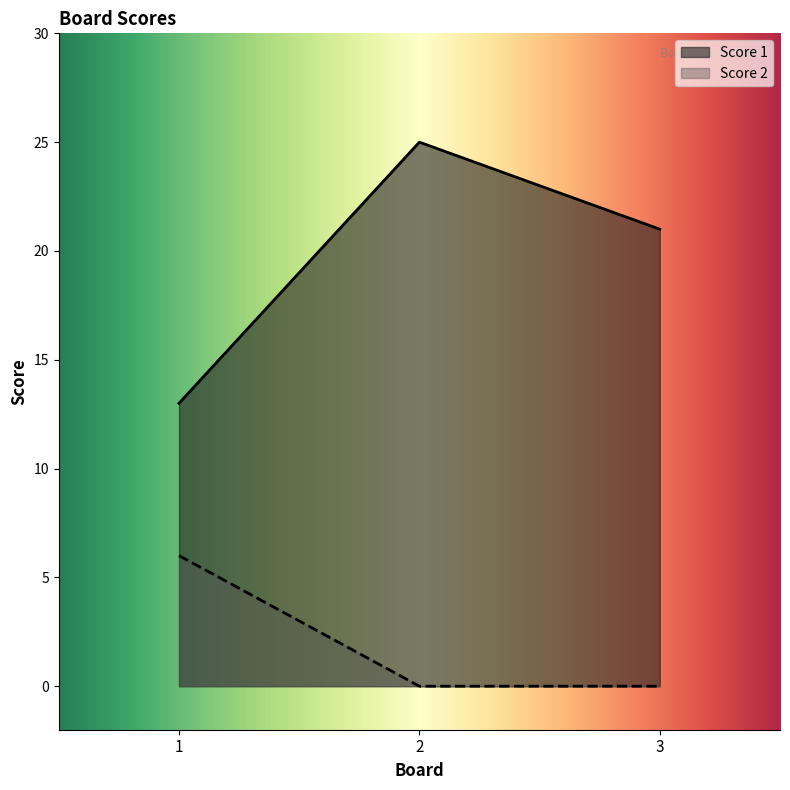

What is the total value across all series at 1?

19